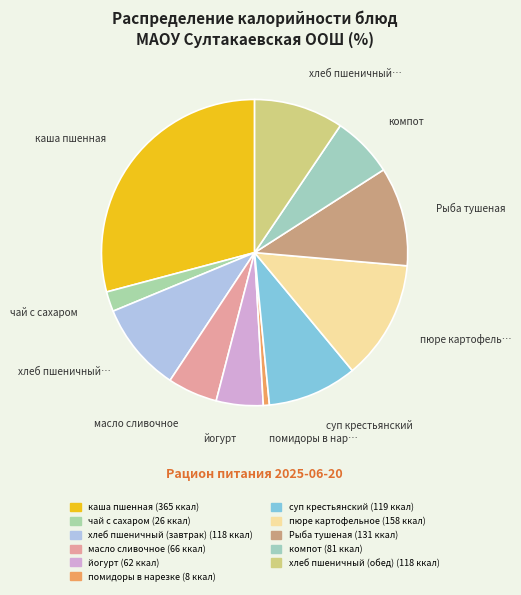

Is пюре картофельное the majority of the pie?

No